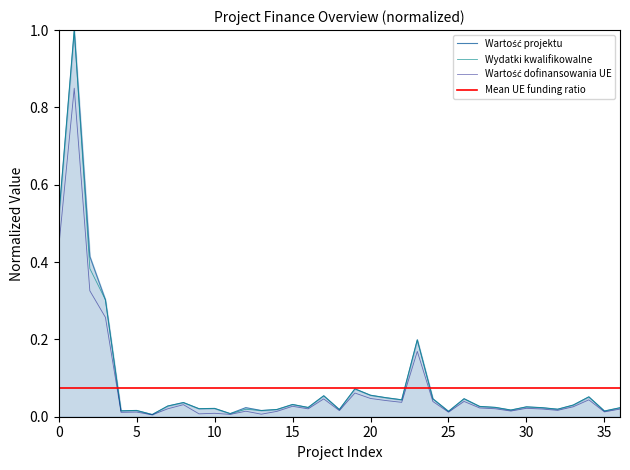

In Wydatki kwalifikowalne, how many points are lower than both neighbors (excluding endpoints)?

12